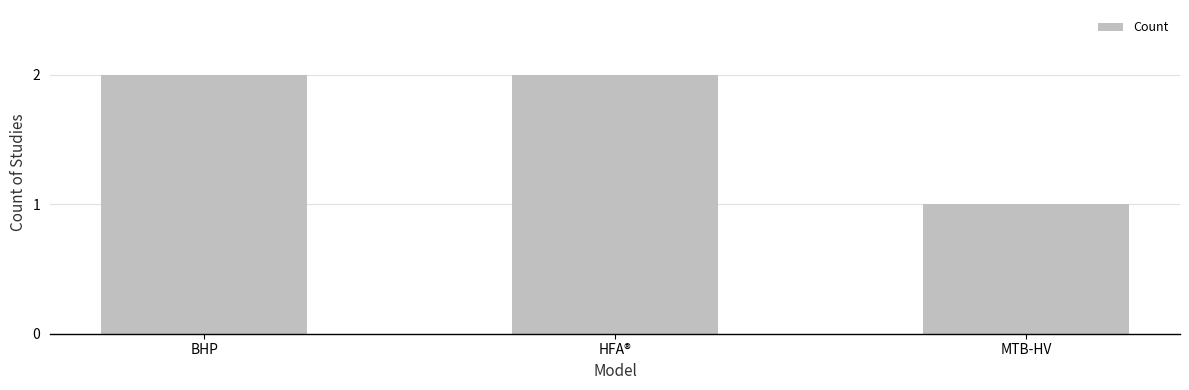

Where is the data nearest to the value 1?

MTB-HV